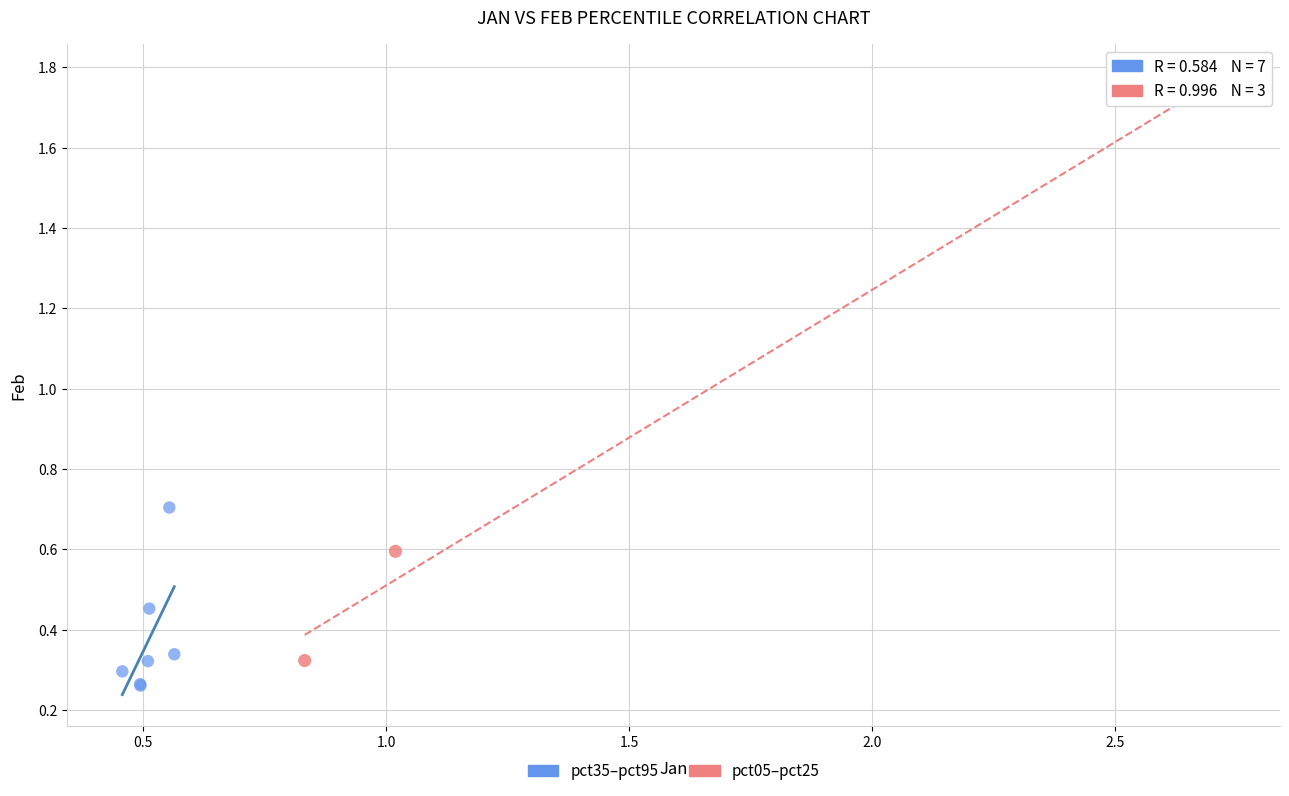

Which series reaches the minimum Y coordinate?

pct35–pct95